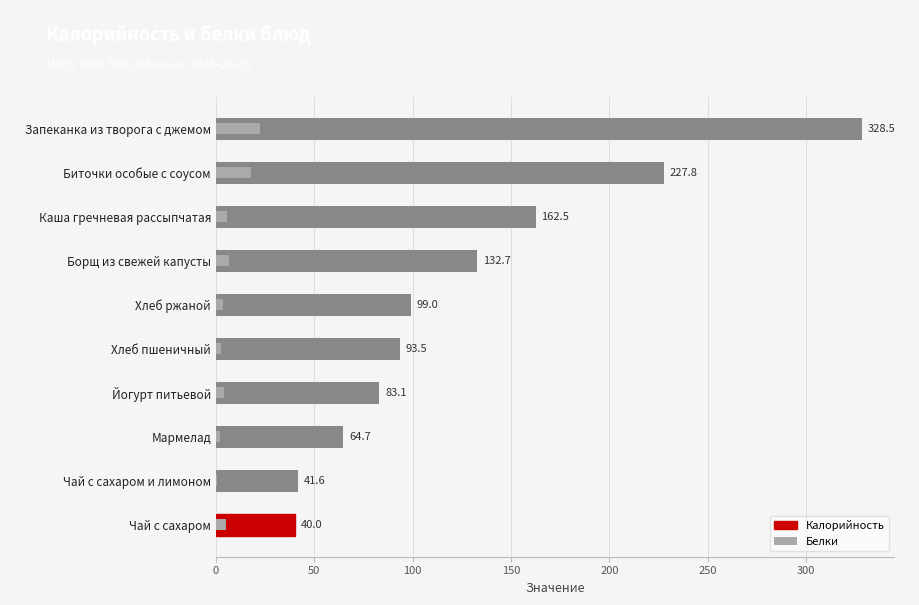

What is the average value of the Калорийность series?

127.3